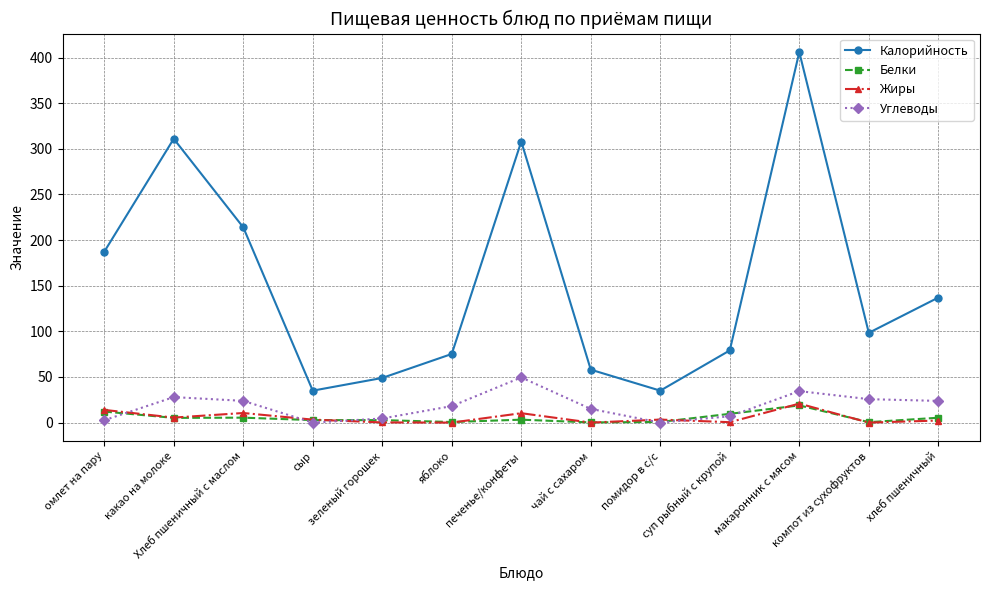

How many categories are shown in the chart?

13